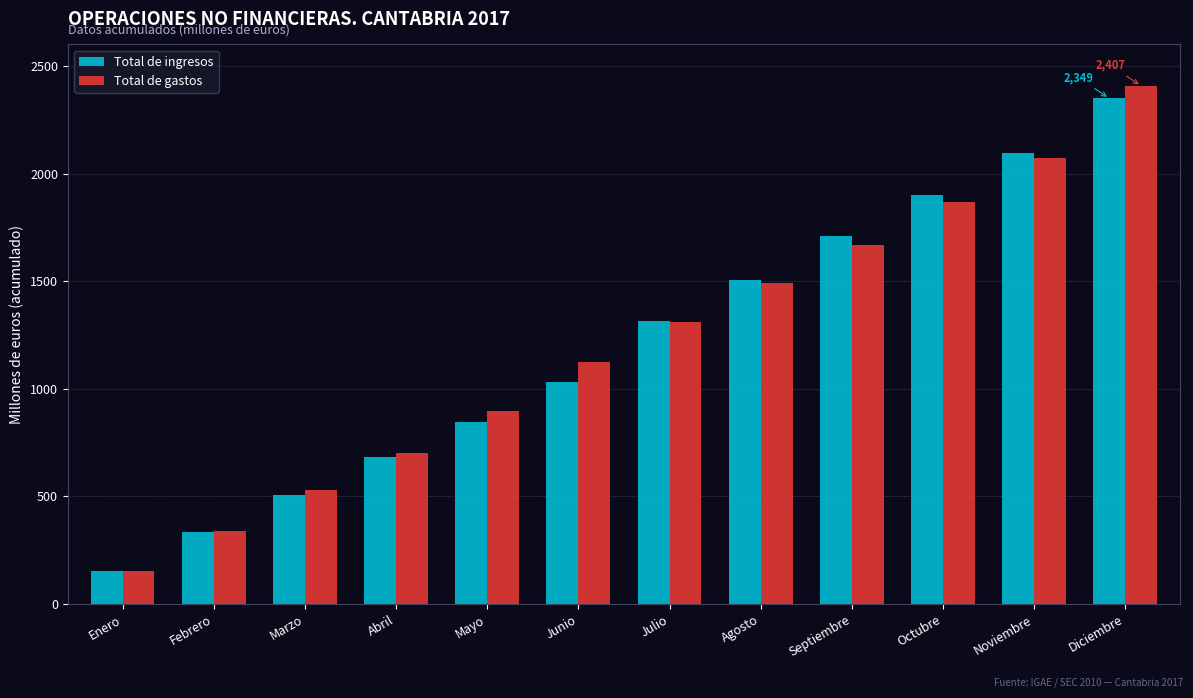

Reading left to right, extract all data points from this chart.

Total de ingresos: Enero=155	Febrero=336	Marzo=505	Abril=683	Mayo=845	Junio=1032	Julio=1315	Agosto=1507	Septiembre=1712	Octubre=1902	Noviembre=2095	Diciembre=2349
Total de gastos: Enero=154	Febrero=337	Marzo=528	Abril=700	Mayo=896	Junio=1126	Julio=1311	Agosto=1491	Septiembre=1668	Octubre=1867	Noviembre=2072	Diciembre=2407